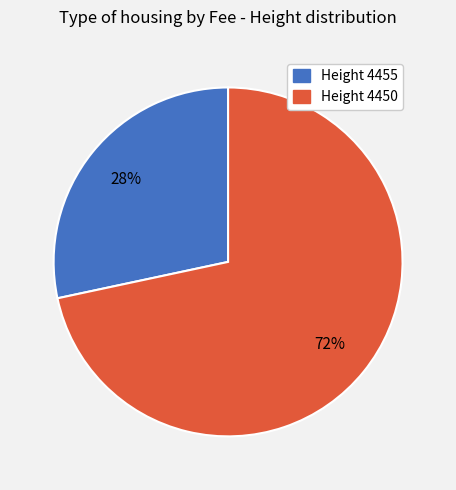

To the nearest percent, what is the average slice percentage?

50%